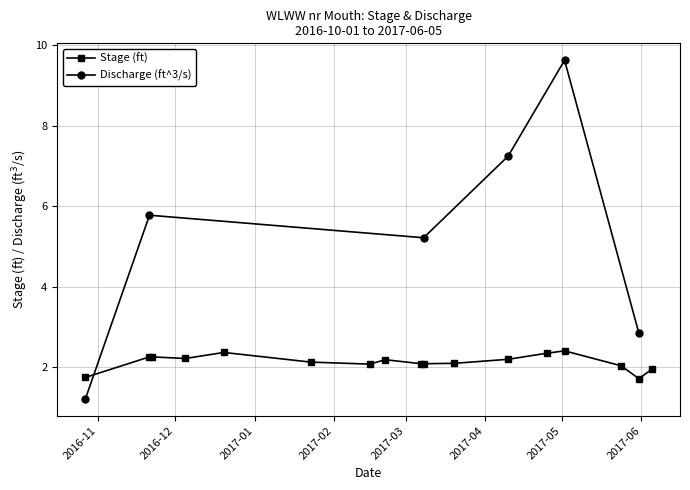

Rank the categories by value from lowest to highest.

2017-05-31, 2016-10-27, 2017-06-05, 2017-05-24, 2017-02-15, 2017-03-07, 2017-03-08, 2017-03-20, 2017-01-23, 2017-02-21, 2017-04-10, 2016-12-05, 2016-11-21, 2016-11-22, 2017-04-25, 2016-12-20, 2017-05-02